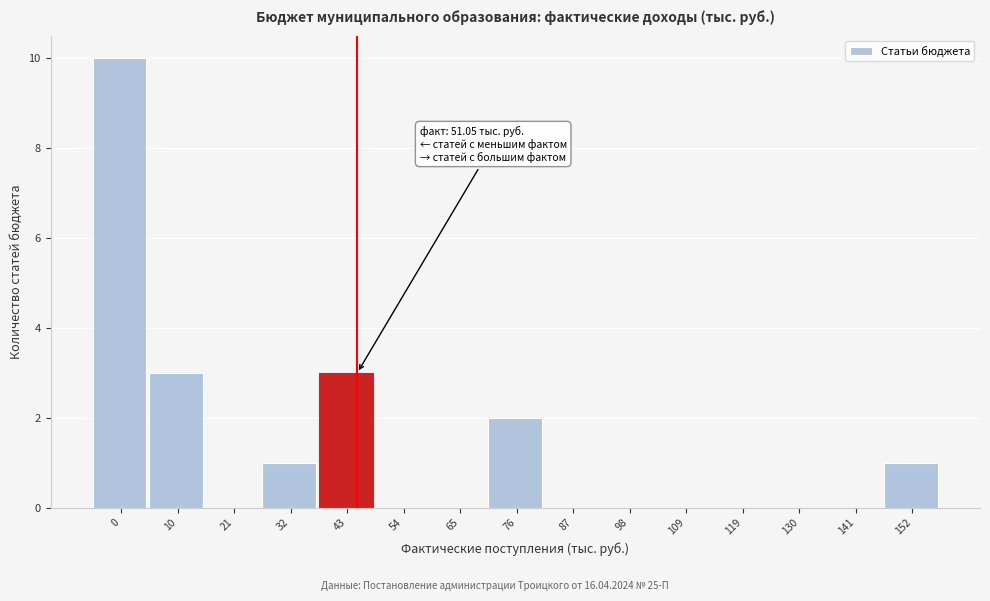

Reading left to right, extract all data points from this chart.

0=10	10=3	21=0	32=1	43=3	54=0	65=0	76=2	87=0	98=0	109=0	119=0	130=0	141=0	152=1